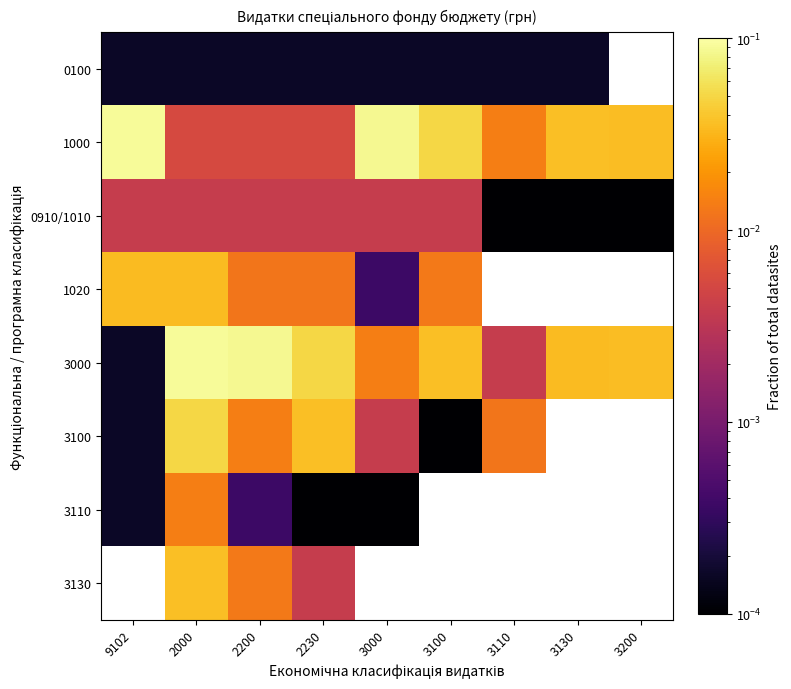

What is the difference between the highest and lowest values at 9102?

0.1